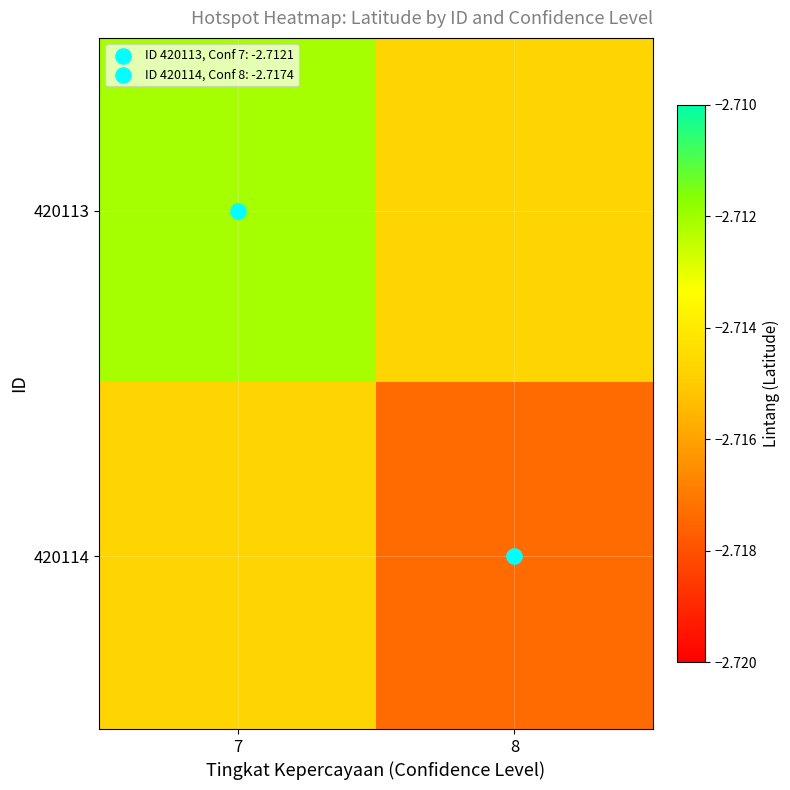

At which category is the sum across all series the highest?

7